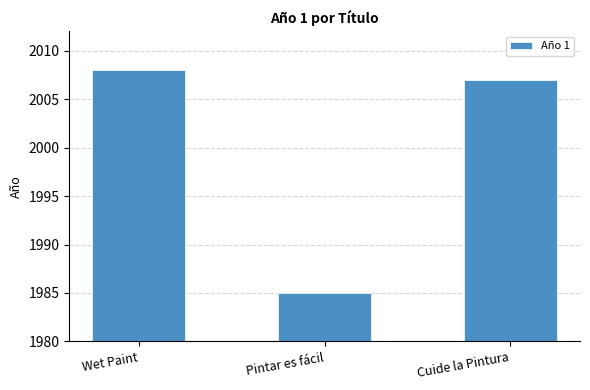

Is it true that the value at Cuide la Pintura is 1267?

False